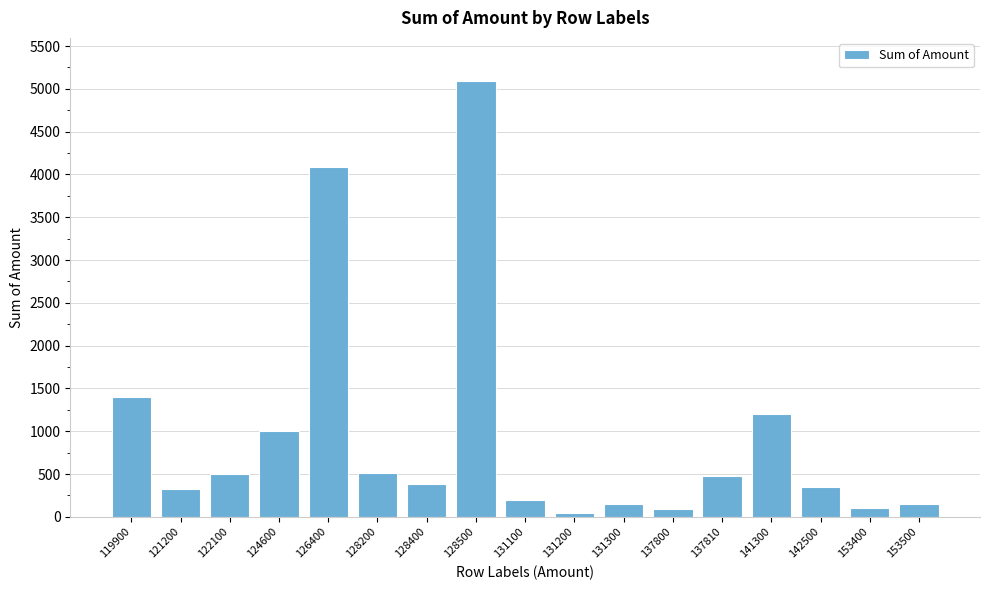

What is the difference between the maximum and minimum values?

5037